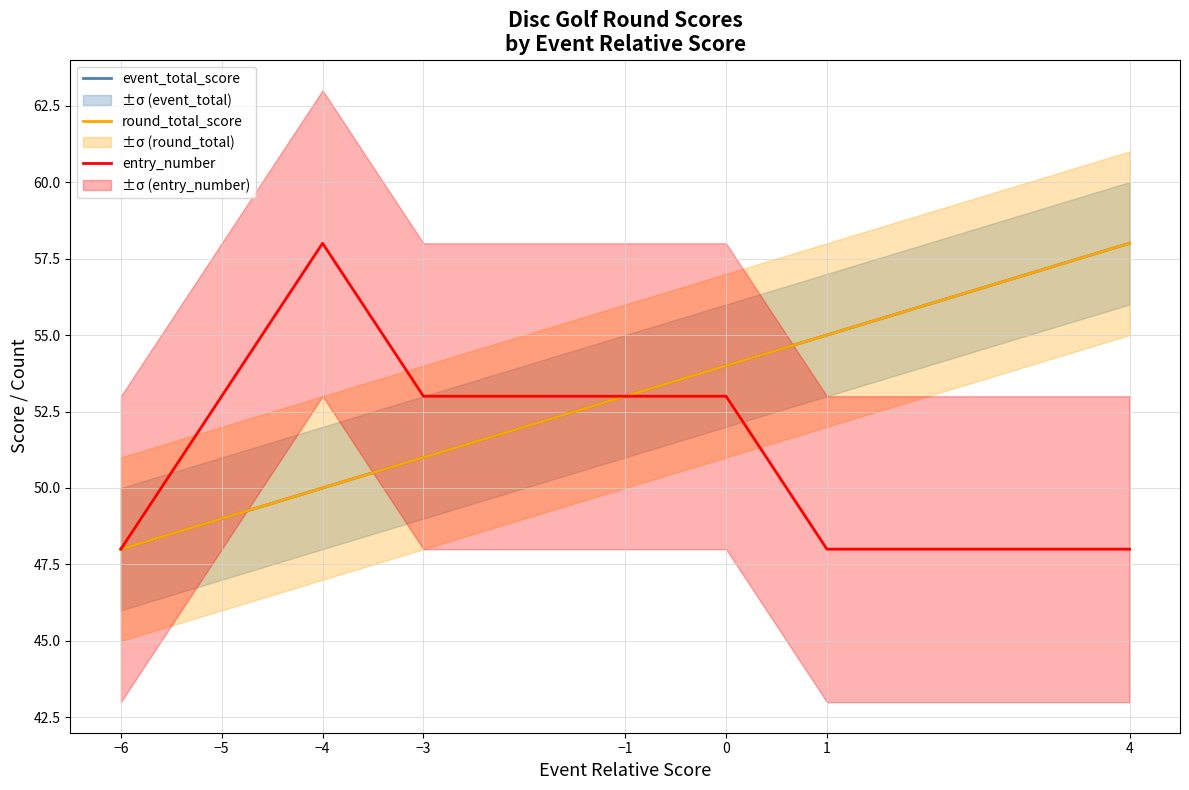

What is the minimum value shown in the chart?

48.0